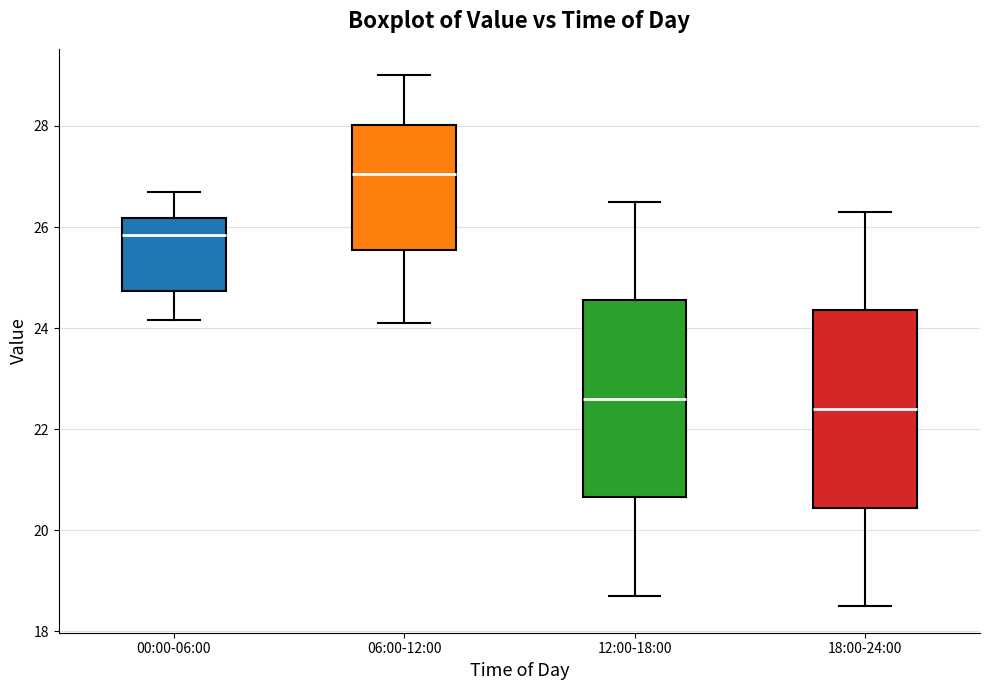

Reading left to right, transcribe this box plot: for each box, give where its median line is, the range the box spans, and where its two whiskers end, as read against the y-axis. The values are not printed on the chart, so give them approximately, as read against the axis.

00:00-06:00: median 25.8, box 24.8 to 26.2, whiskers 24.2 to 26.6
06:00-12:00: median 27.0, box 25.6 to 28.0, whiskers 24.2 to 29.0
12:00-18:00: median 22.6, box 20.6 to 24.6, whiskers 18.8 to 26.6
18:00-24:00: median 22.4, box 20.4 to 24.4, whiskers 18.6 to 26.4